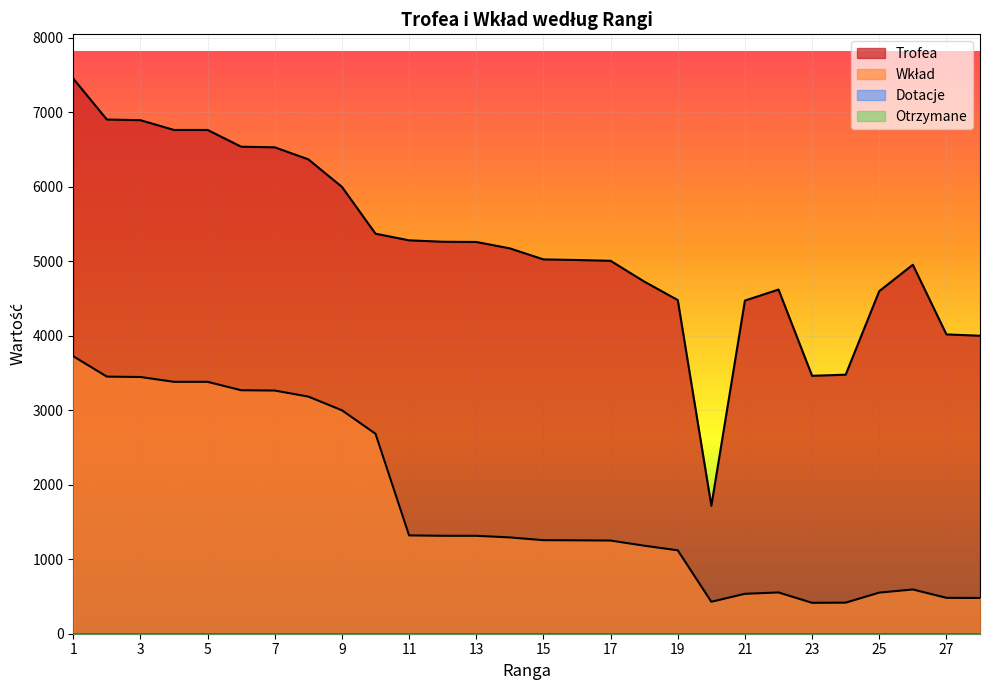

Reading right to left, extract all data points from this chart.

Trofea: 4001	4019	4954	4600	3478	3463	4621	4473	1718	4480	4729	5007	5018	5026	5174	5260	5263	5282	5371	6000	6369	6531	6539	6764	6764	6895	6904	7453
Wkład: 480	482	594	552	417	415	554	536	429	1120	1182	1251	1254	1256	1293	1315	1315	1320	2685	3000	3184	3265	3269	3382	3382	3447	3452	3726